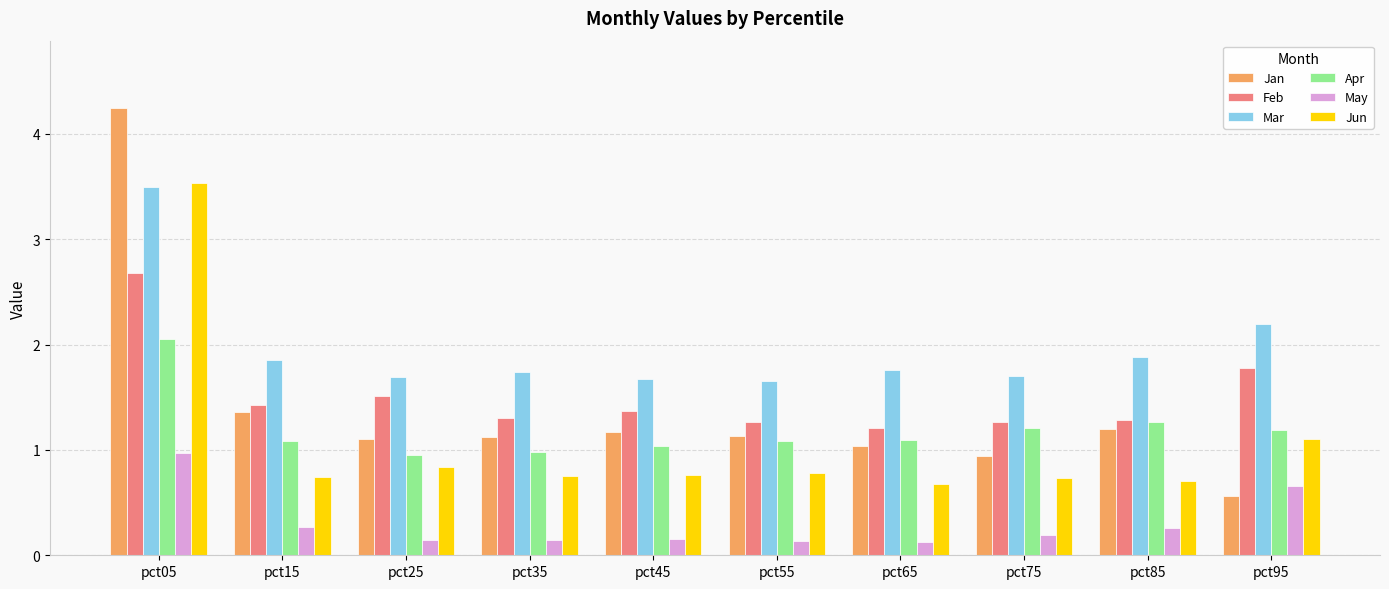

At pct15, list the series in order from largest to smallest.

Mar, Feb, Jan, Apr, Jun, May